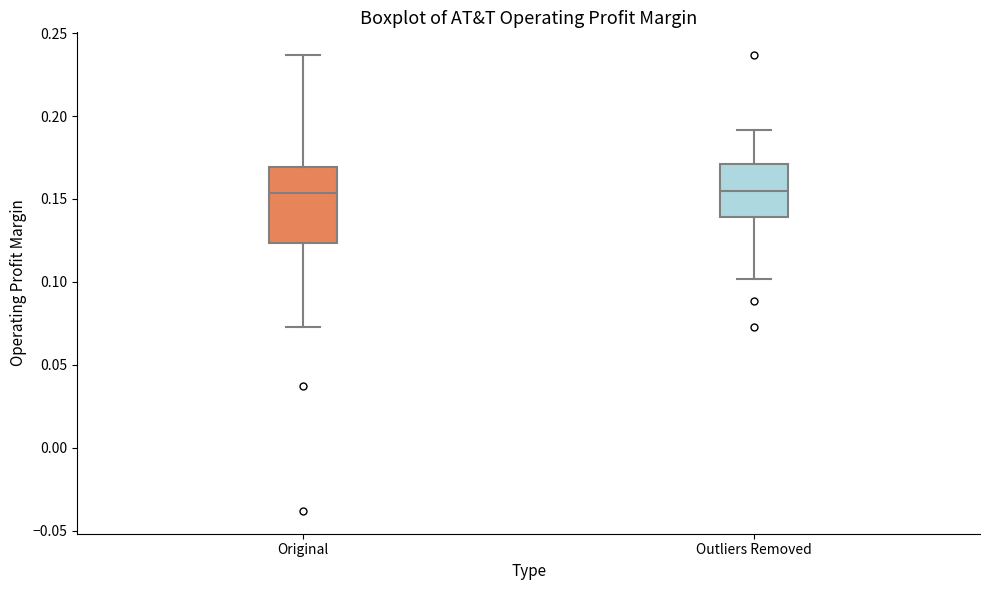

Comparing the boxes themselves (not the whiskers), which one is the tallest?

Original